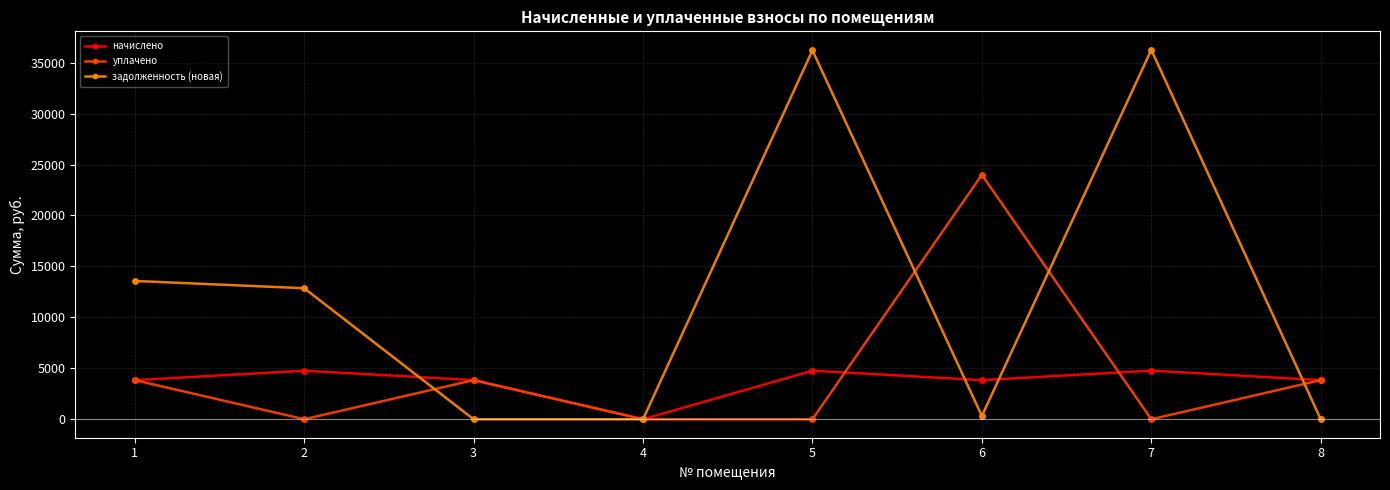

What value does the уплачено series have at 6?

23992.6